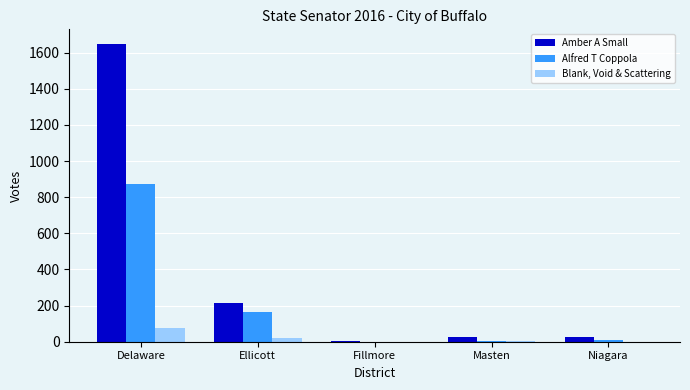

What is the highest value of the Blank, Void & Scattering series?

75